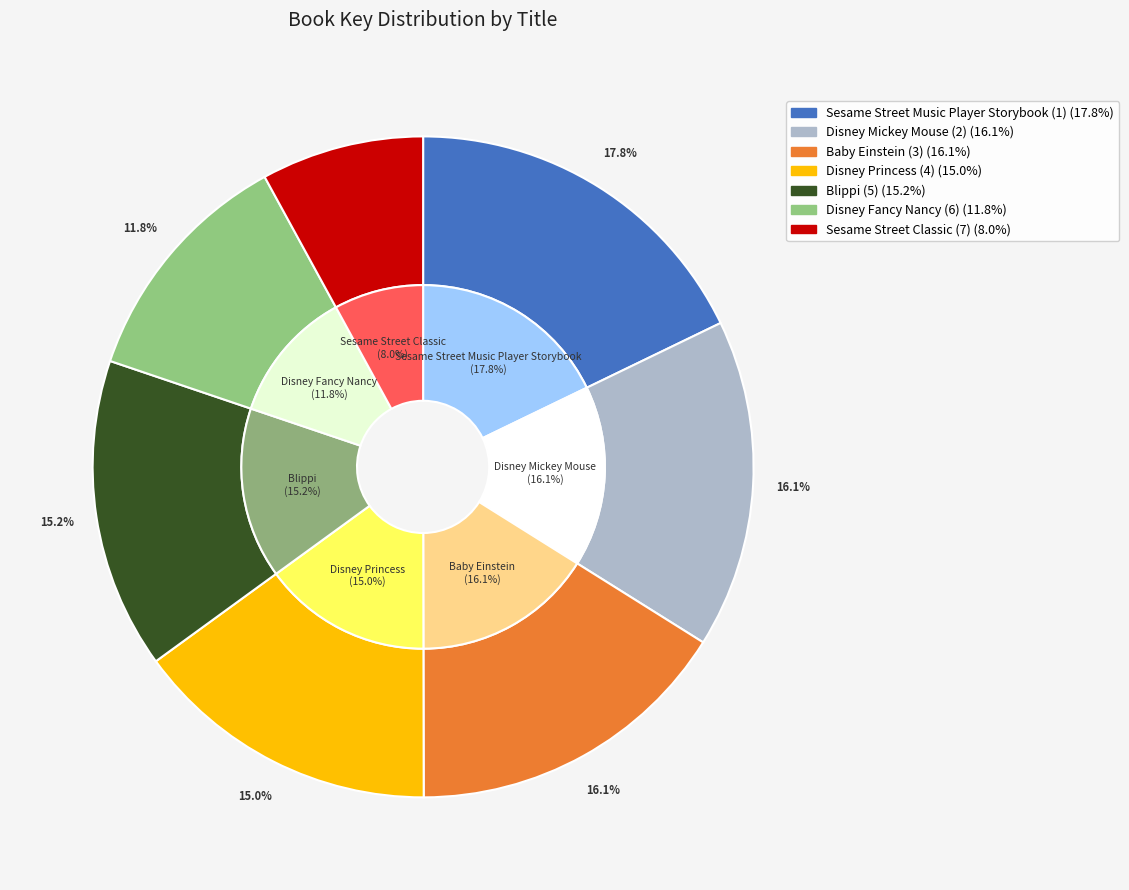

Is there a majority slice in this chart?

No